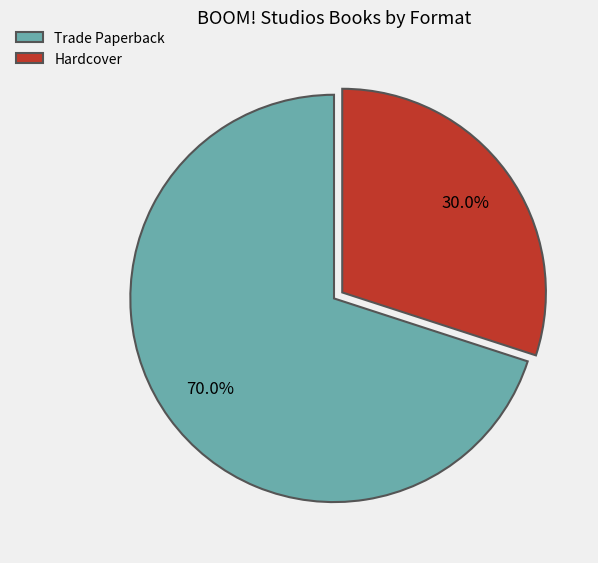

What is the smallest slice in the pie chart?

Hardcover